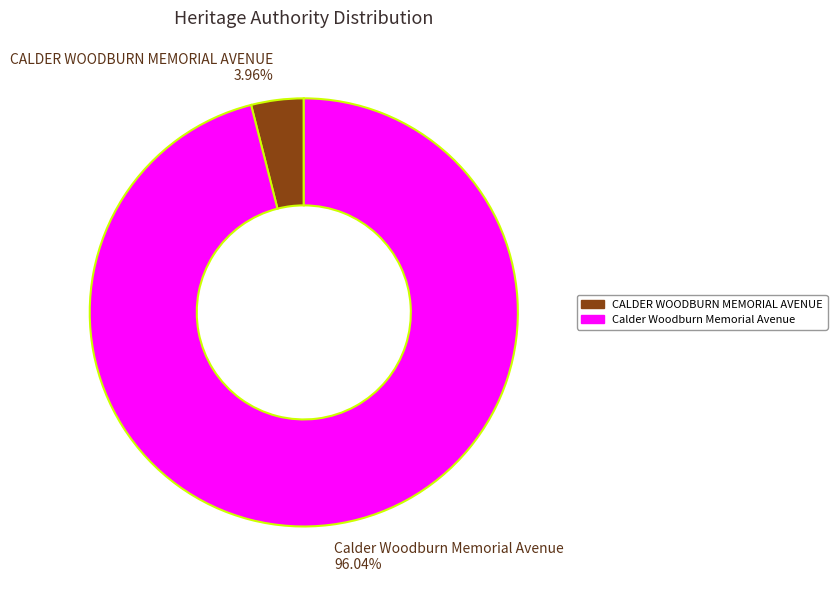

Which slice is the smallest?

CALDER WOODBURN MEMORIAL AVENUE